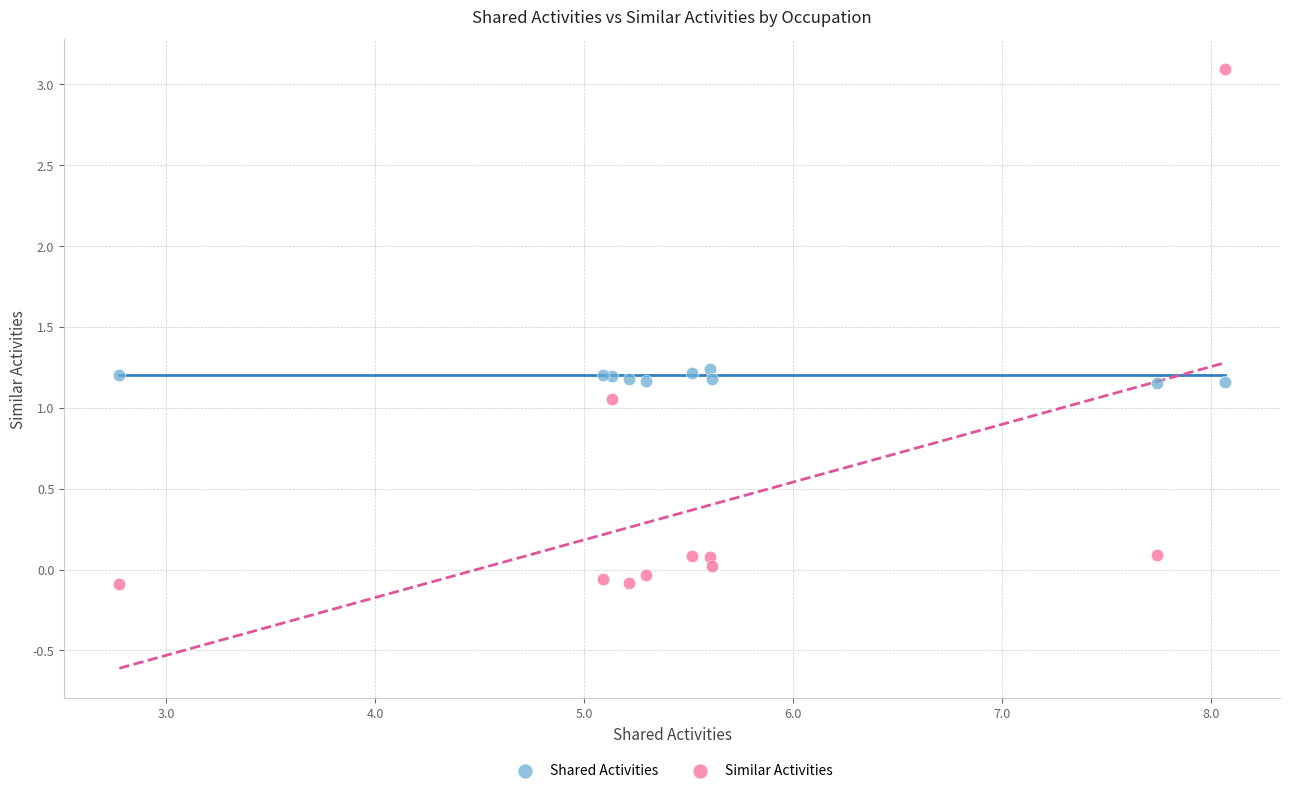

Which series contains the lowest Y value?

Similar Activities